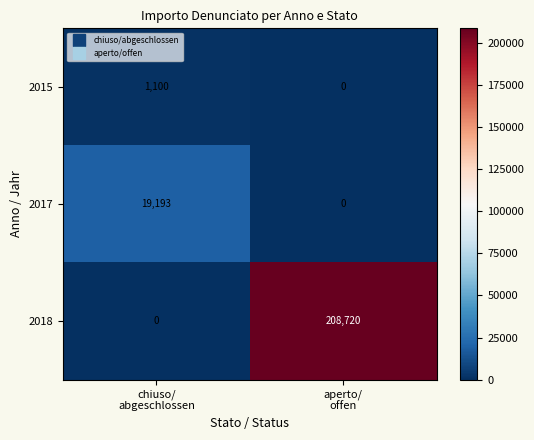

At which category is the sum across all series the highest?

aperto/
offen